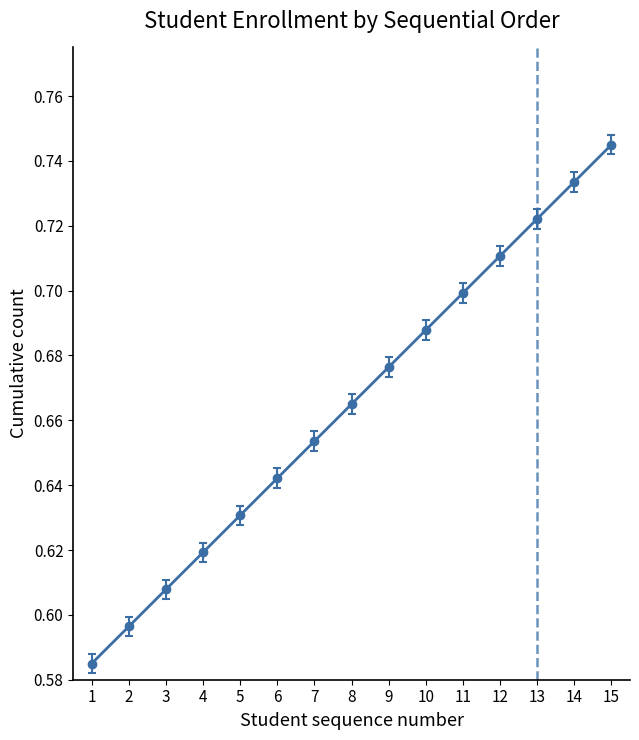

Where is the data nearest to the value 0?

1